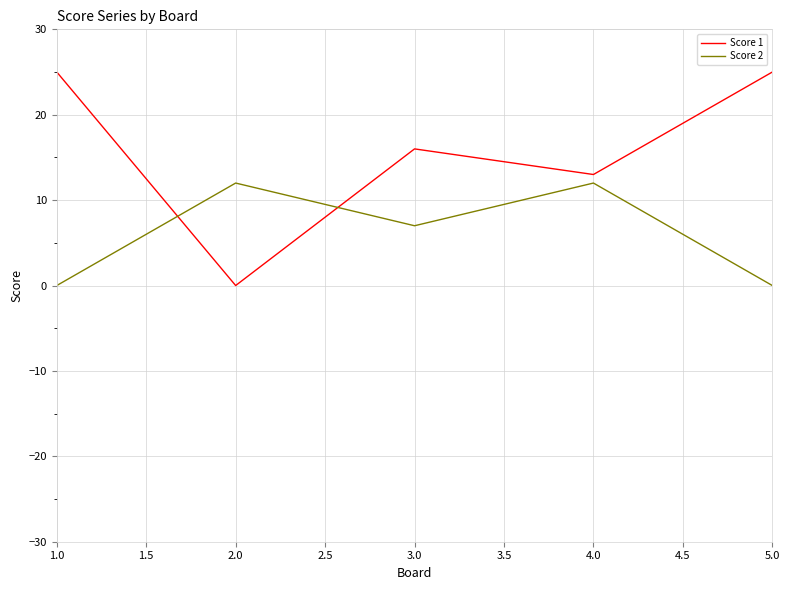

What position from the right is 2.0?

4